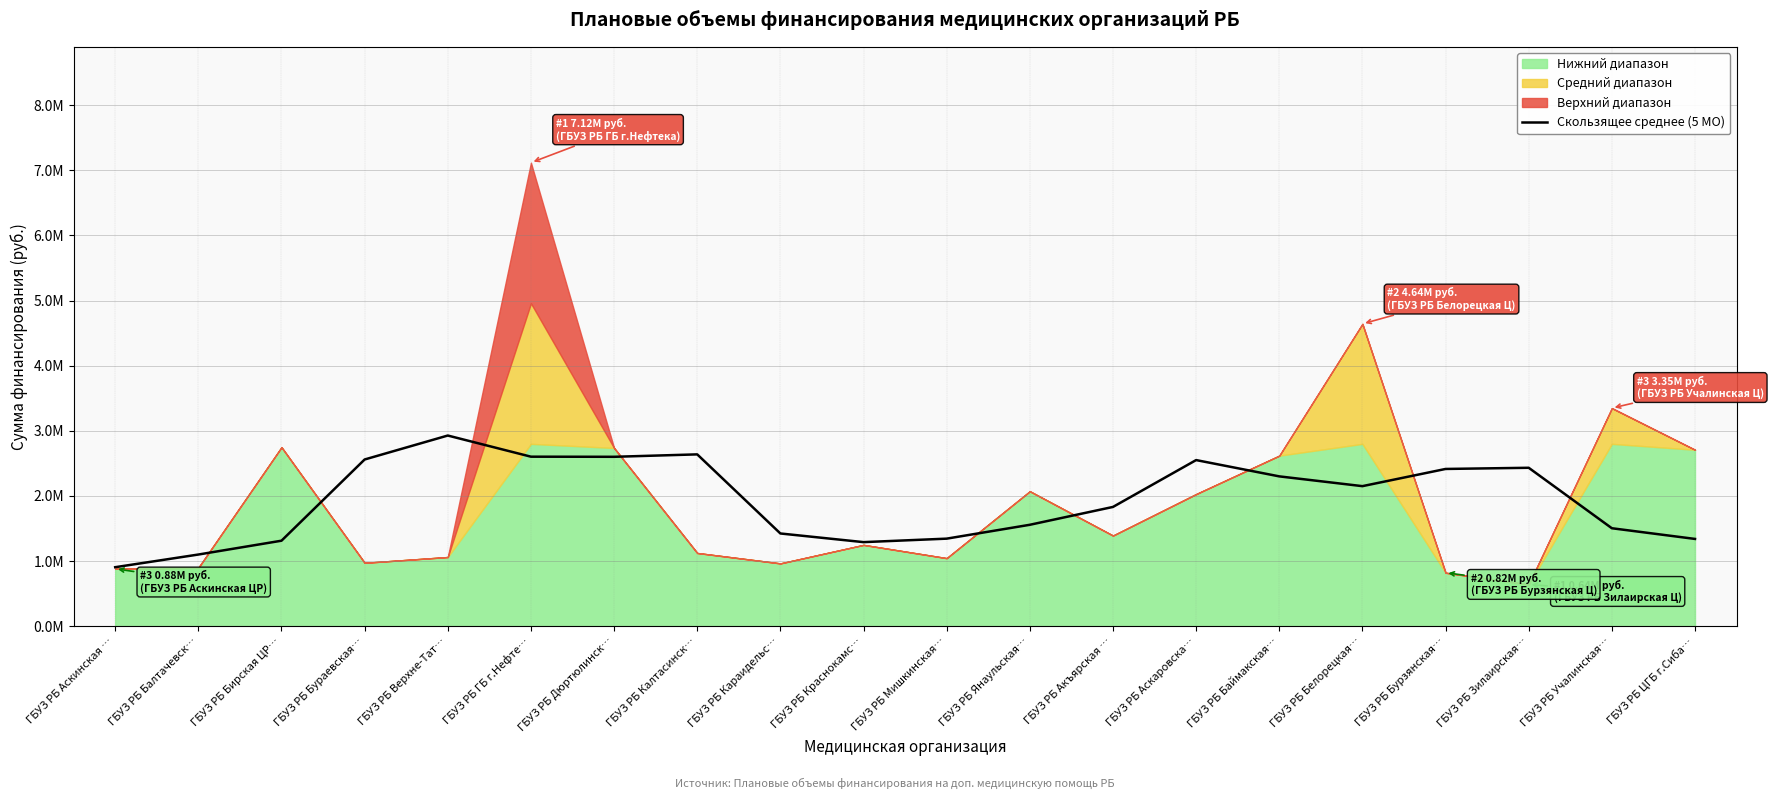

True or false: the data shows 1423423.8 at ГБУЗ РБ Караидельс….

True